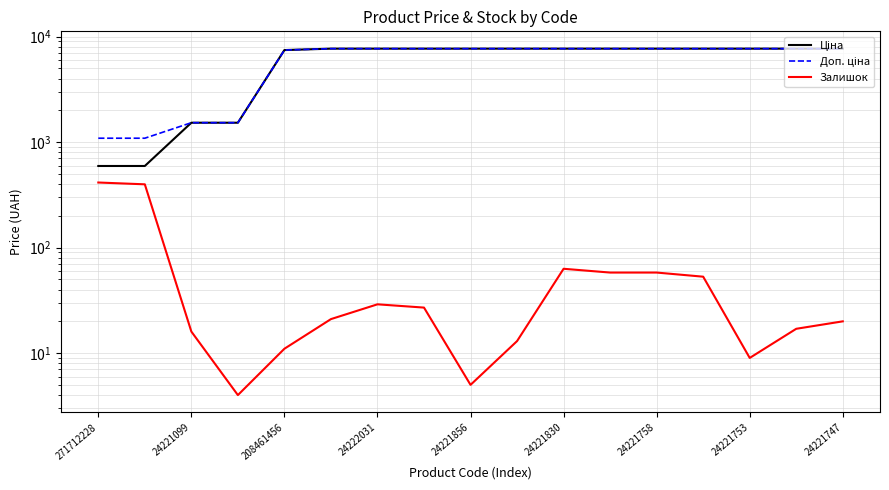

True or false: Ціна and Доп. ціна cross at least once.

False